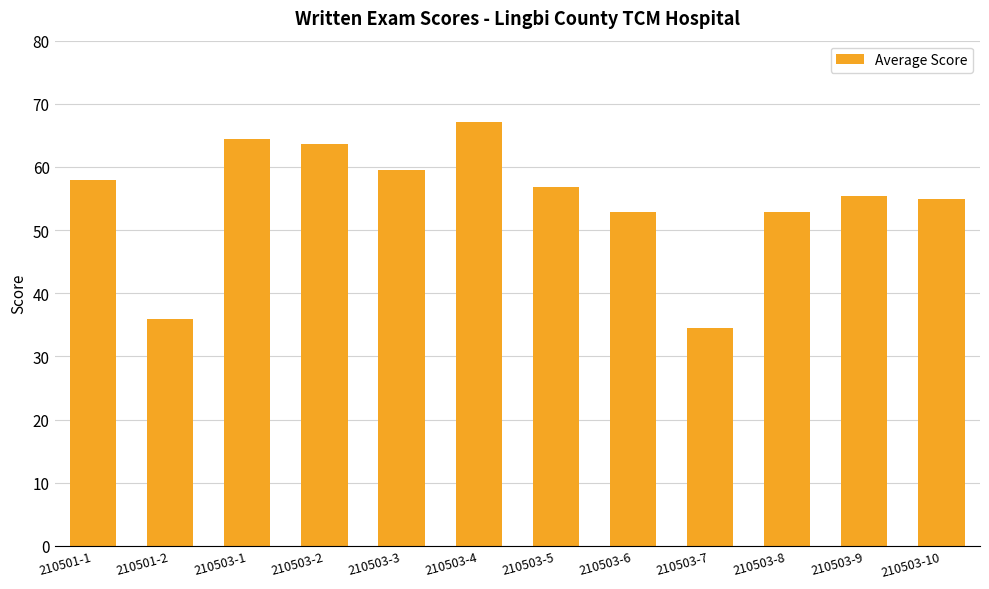

What is the change in value from 210501-2 to 210503-6?

+16.9